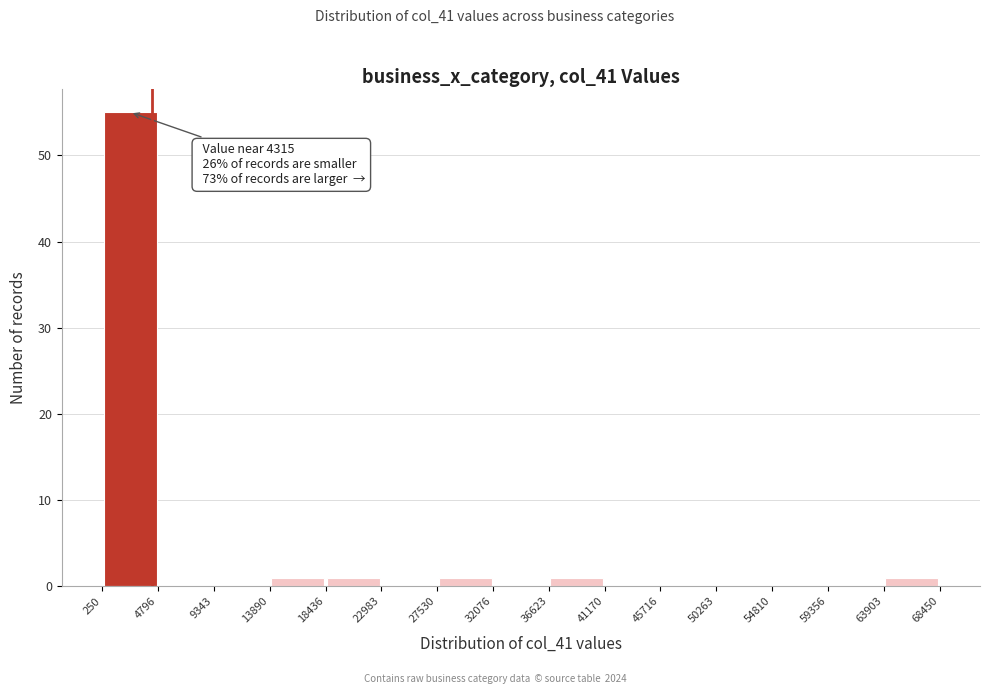

Which range on the x-axis has the tallest bar?

250 to 4796